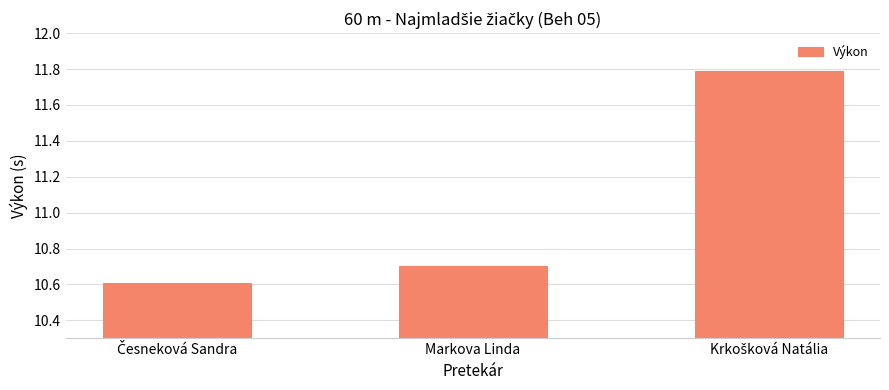

What is the smallest value displayed?

10.6